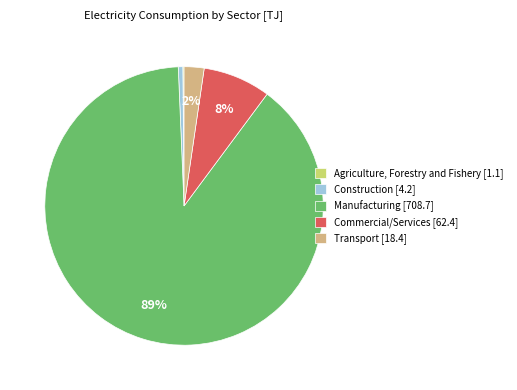

Which has a higher value, Commercial/Services [62.4] or Construction [4.2]?

Commercial/Services [62.4]